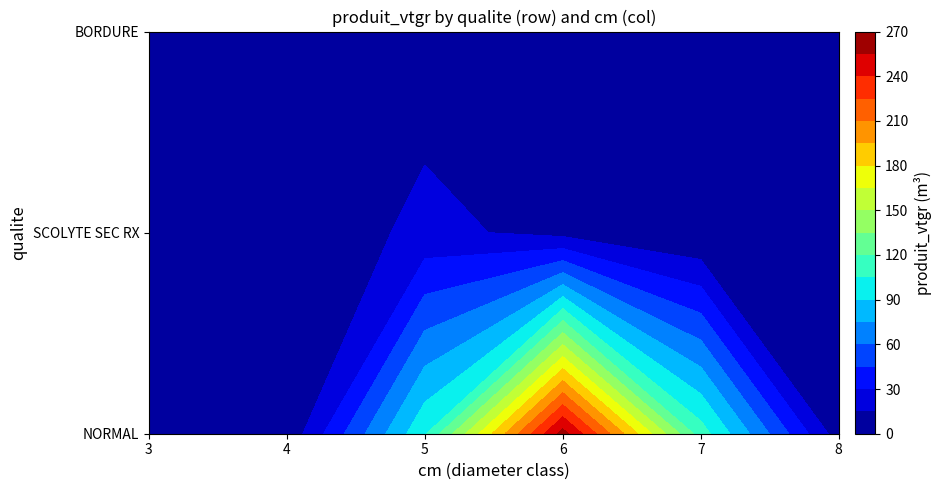

At how many categories does at least one series exceed 96?

3